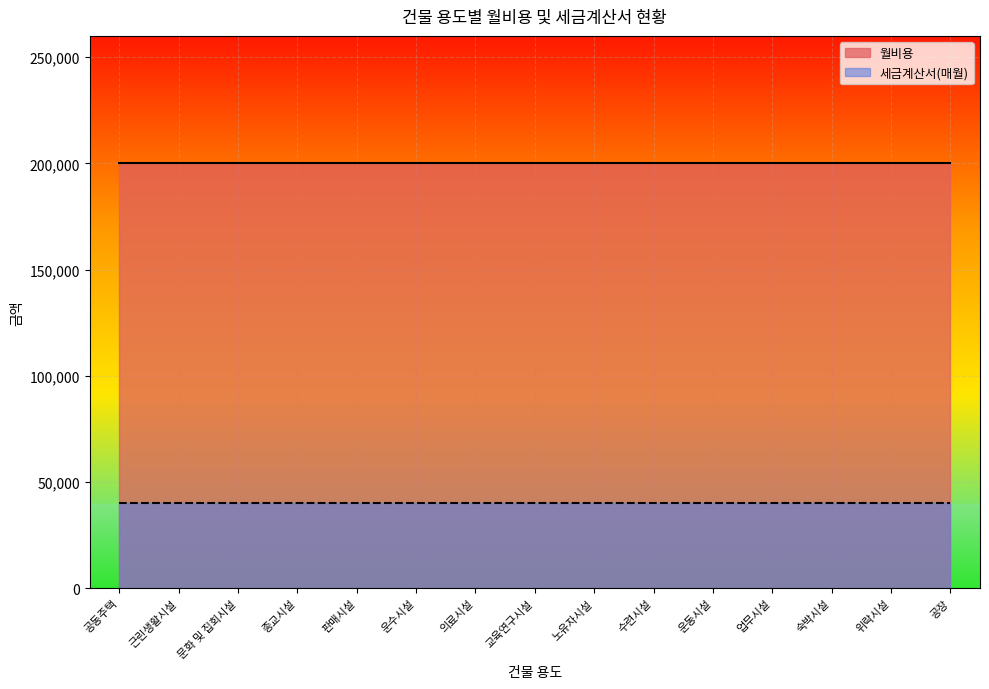

Reading right to left, transcribe all the data shown in this chart.

월비용: 공장=200000	위락시설=200000	숙박시설=200000	업무시설=200000	운동시설=200000	수련시설=200000	노유자시설=200000	교육연구시설=200000	의료시설=200000	운수시설=200000	판매시설=200000	종교시설=200000	문화 및 집회시설=200000	근린생활시설=200000	공동주택=200000
세금계산서(매월): 공장=40000	위락시설=40000	숙박시설=40000	업무시설=40000	운동시설=40000	수련시설=40000	노유자시설=40000	교육연구시설=40000	의료시설=40000	운수시설=40000	판매시설=40000	종교시설=40000	문화 및 집회시설=40000	근린생활시설=40000	공동주택=40000